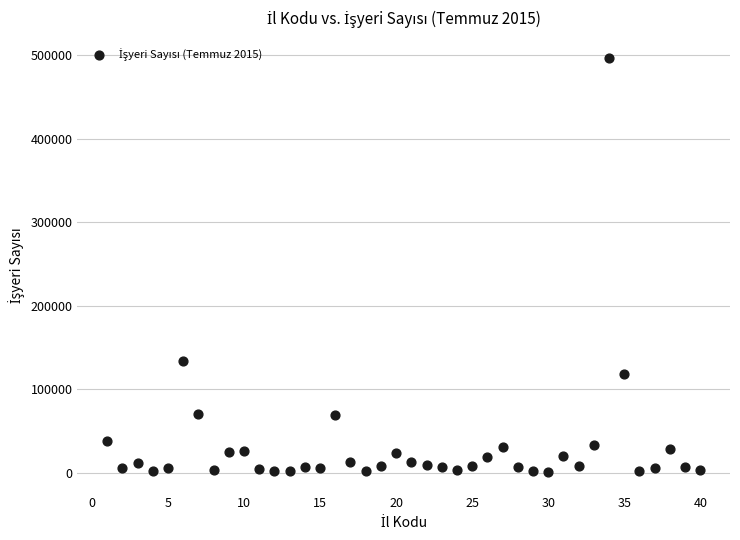

What is the range of Y values (max minus min)?

494750